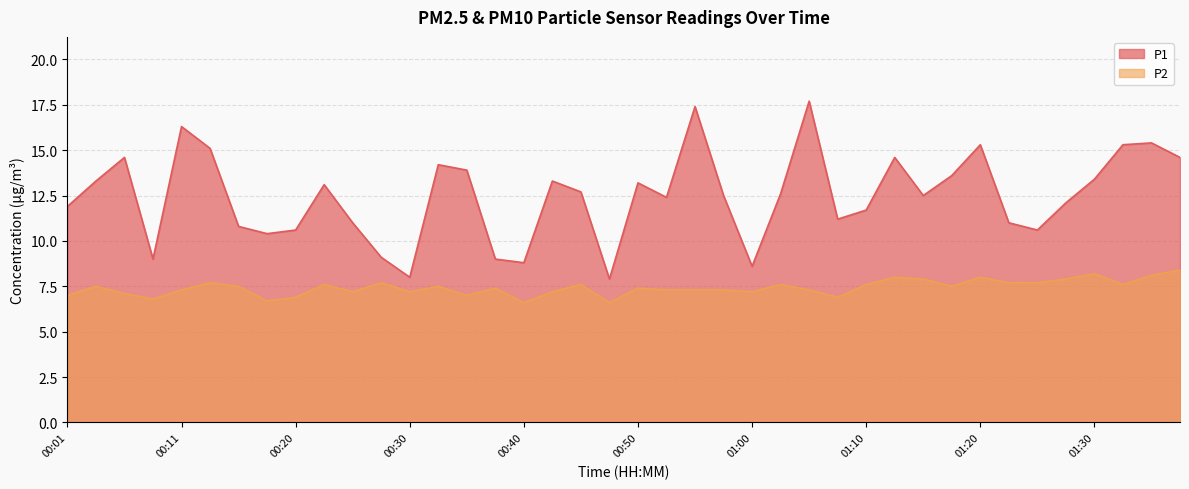

What are all the series names shown in the legend?

P1, P2